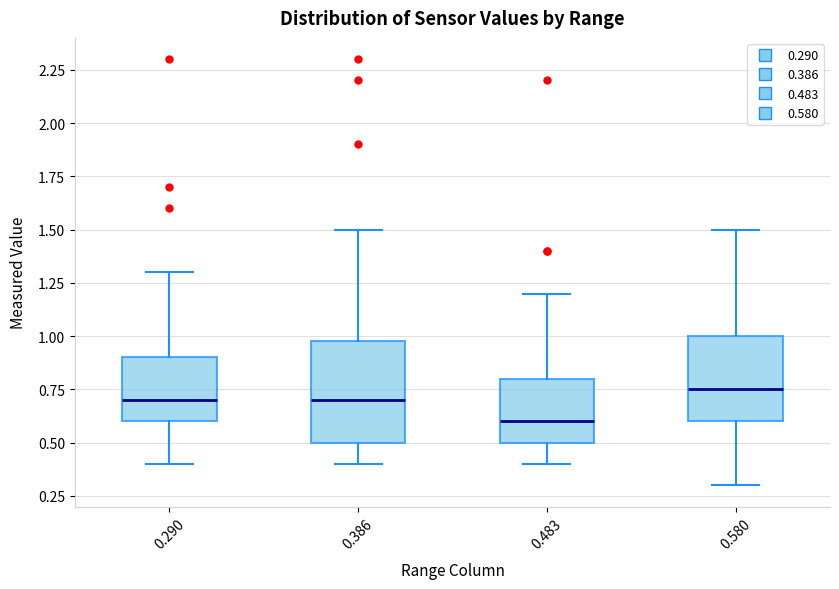

Reading left to right, transcribe this box plot: for each box, give where its median line is, the range the box spans, and where its two whiskers end, as read against the y-axis. The values are not printed on the chart, so give them approximately, as read against the axis.

0.290: median 0.70, box 0.60 to 0.90, whiskers 0.40 to 1.30
0.386: median 0.70, box 0.50 to 1.00, whiskers 0.40 to 1.50
0.483: median 0.60, box 0.50 to 0.80, whiskers 0.40 to 1.20
0.580: median 0.75, box 0.60 to 1.00, whiskers 0.30 to 1.50